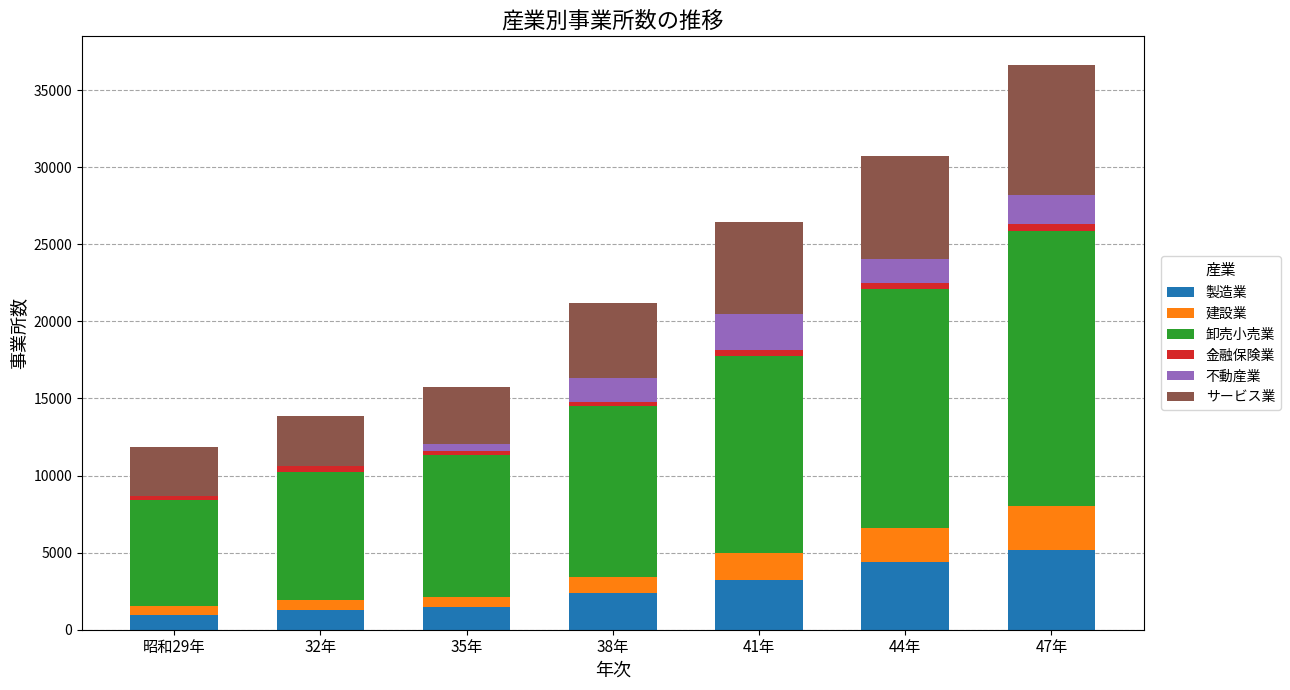

At which label does 製造業 reach its peak?

47年